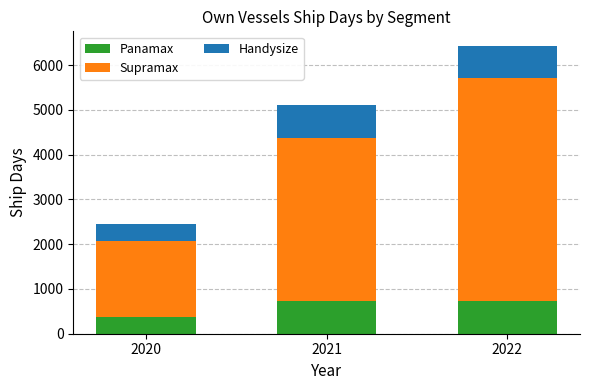

Is it true that Panamax equals 730 at 2022?

True